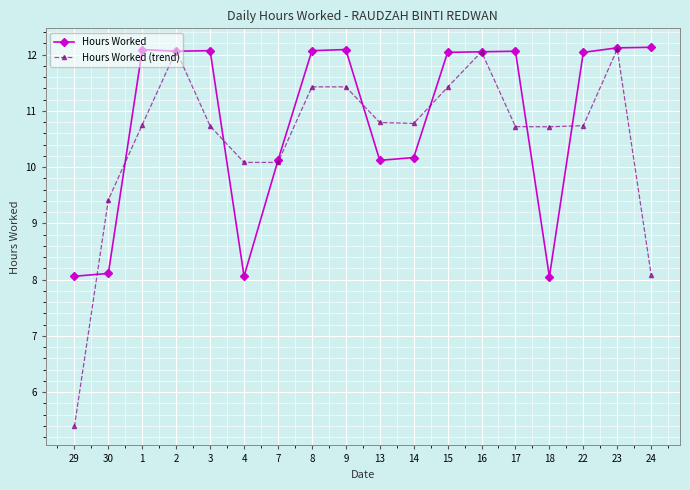

Does the chart have visible grid lines?

Yes